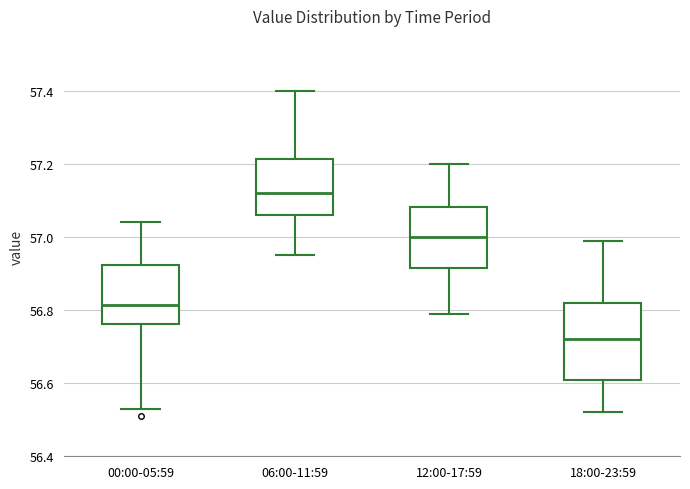

Where does the upper whisker of the box for 12:00-17:59 end on the y-axis? The values are not printed on the chart, so give them approximately, as read against the axis.

57.20